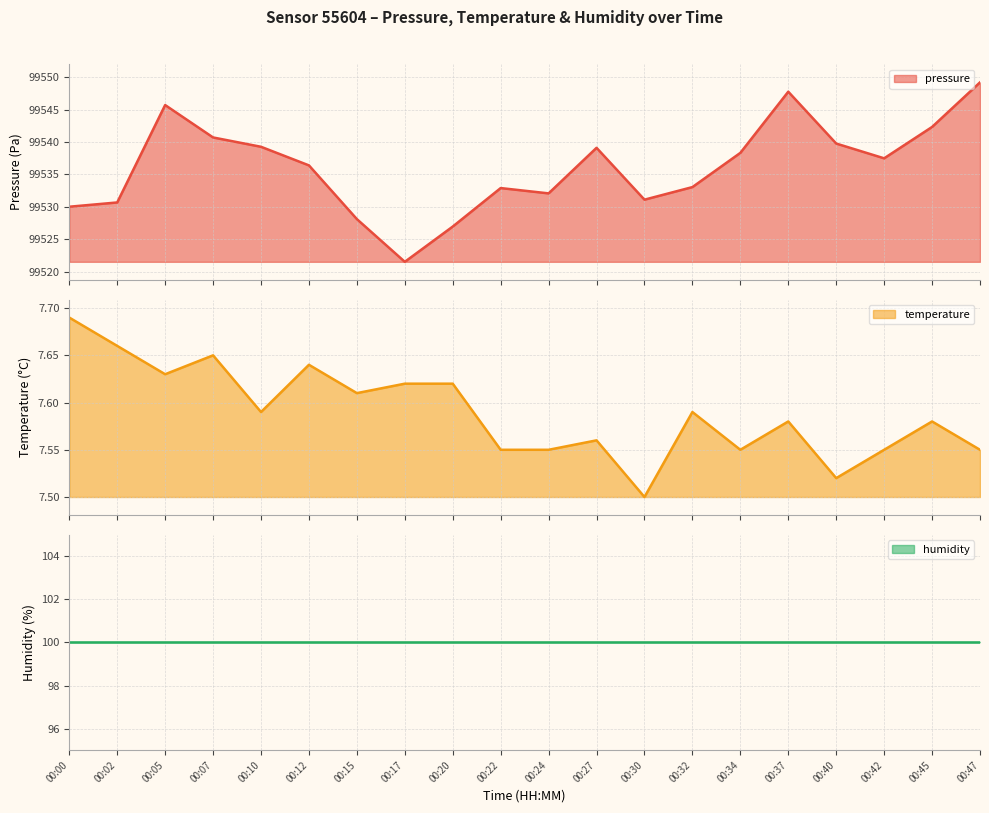

True or false: temperature and pressure cross at least once.

False